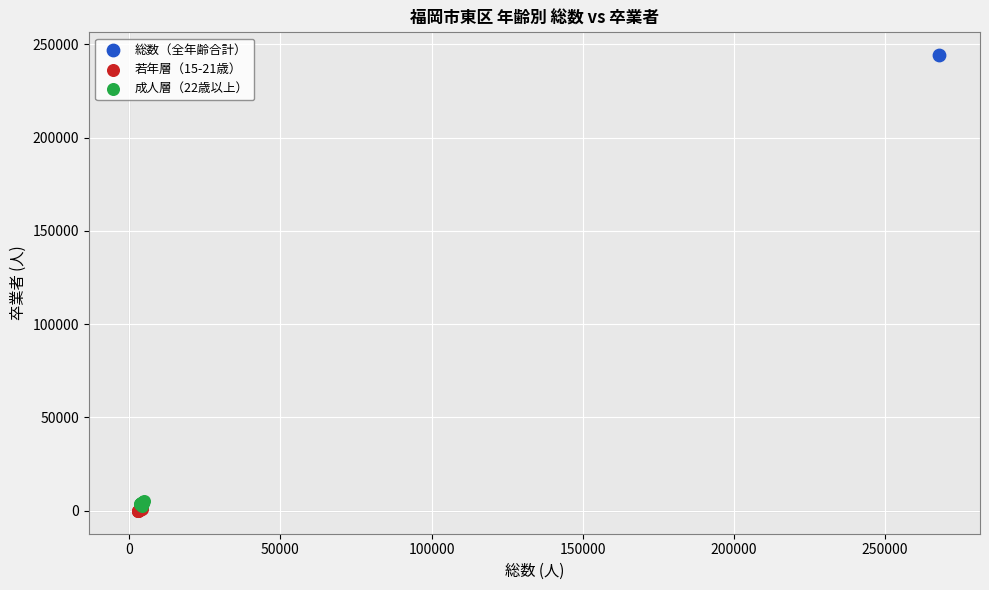

What are all the series names shown in the legend?

総数（全年齢合計）, 若年層（15-21歳）, 成人層（22歳以上）